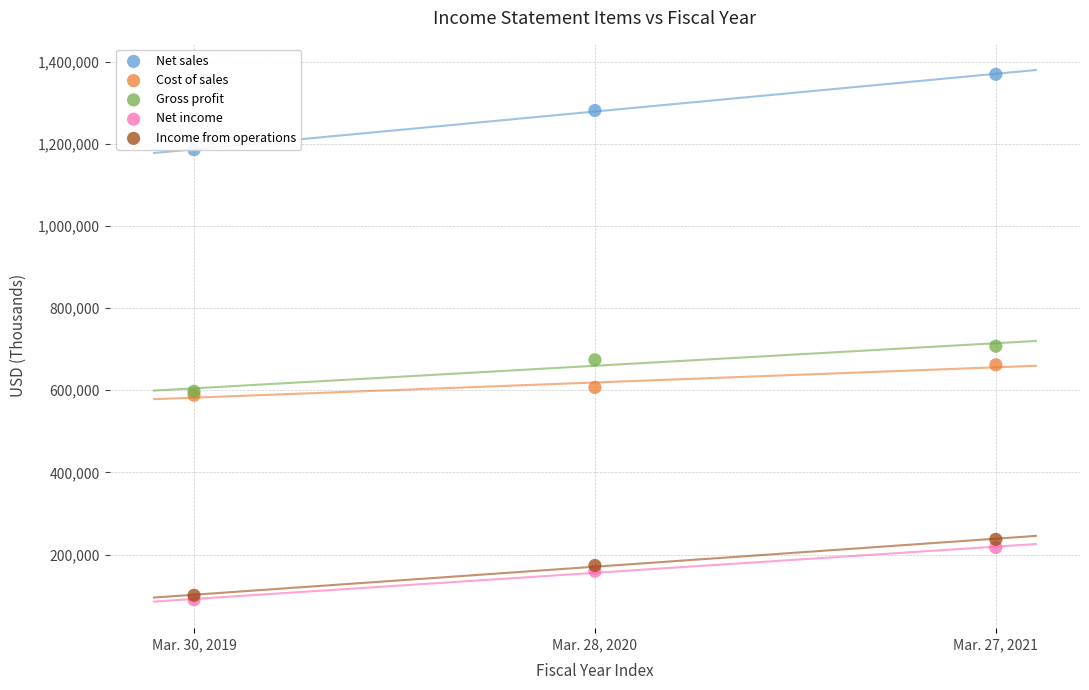

Across all series, what Y value is closest to 729610?

707301